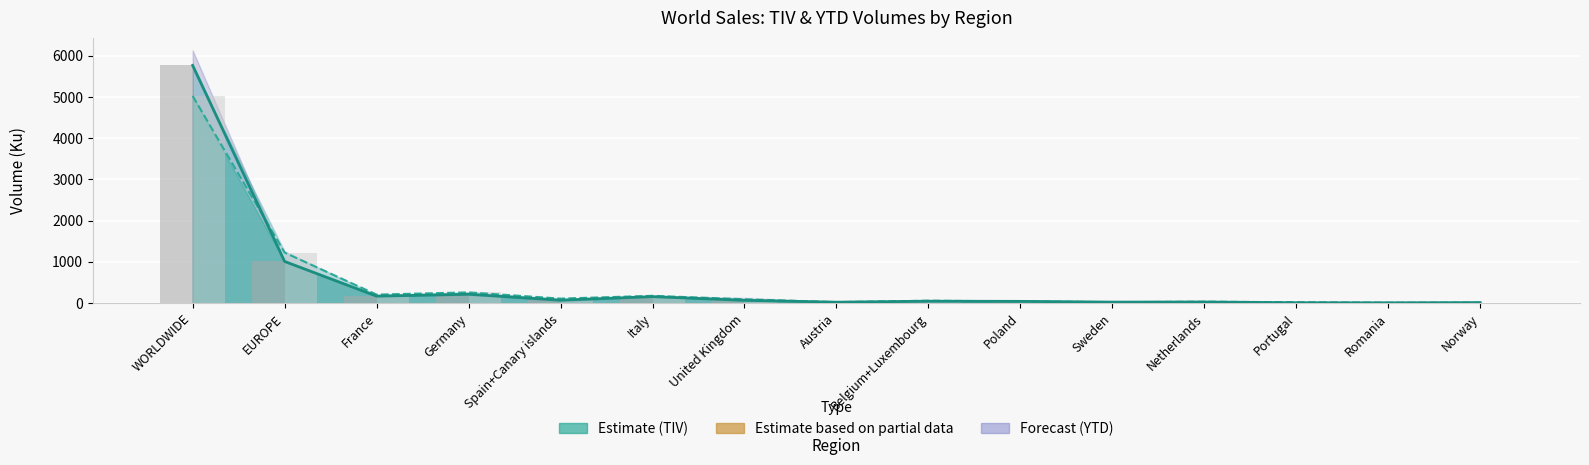

Reading right to left, what are all the values shown in this chart?

TIV Current: 13.3	8.4	10.4	28.0	25.7	43.6	47.7	23.7	68.9	158.3	71.3	215.5	169.9	1010.8	5764.9
TIV Y-1: 13.1	10.1	22.8	35.2	23.6	43.0	59.5	24.4	94.3	177.7	110.4	261.7	207.0	1225.5	5024.1
TIV Bar Current: 13.3	8.4	10.4	28.0	25.7	43.6	47.7	23.7	68.9	158.3	71.3	215.5	169.9	1010.8	5764.9
TIV Bar Y-1: 13.1	10.1	22.8	35.2	23.6	43.0	59.5	24.4	94.3	177.7	110.4	261.7	207.0	1225.5	5024.1